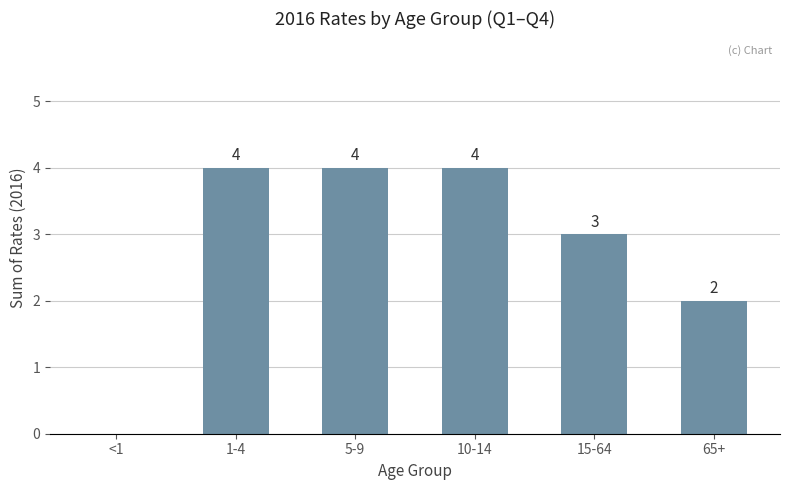

What is the greatest value displayed?

4